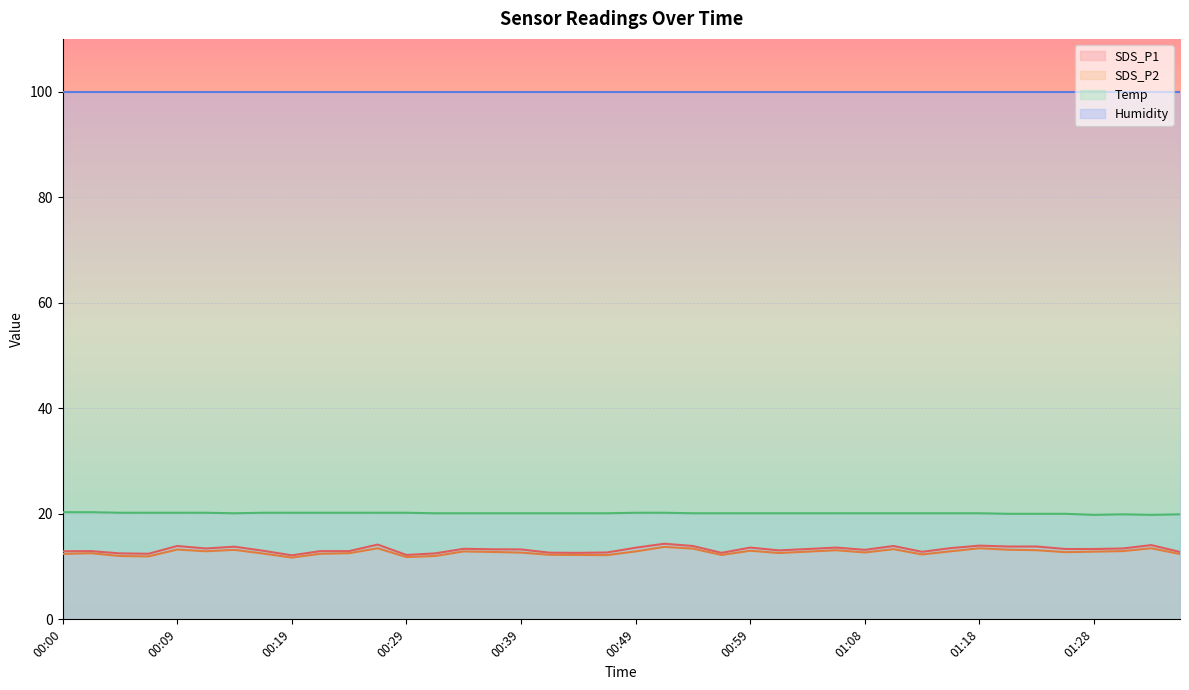

Between 00:17 and 01:03, which is larger?

01:03